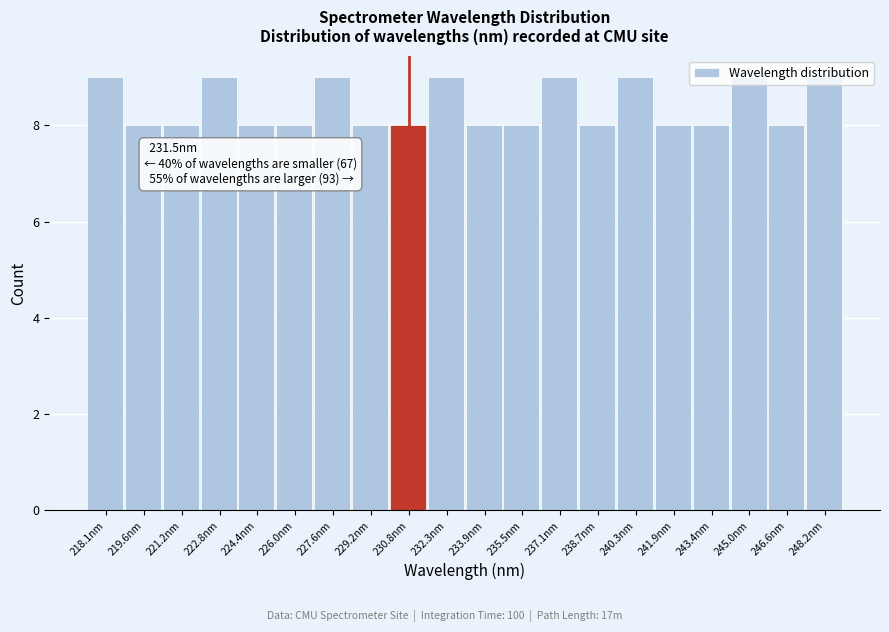

What is the smallest value displayed?

8